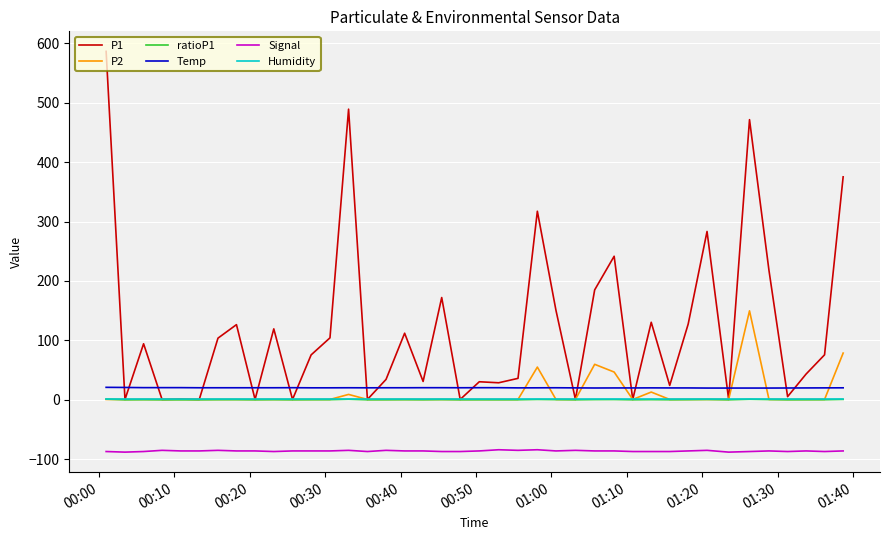

Does the chart display data point markers on the line(s)?

No